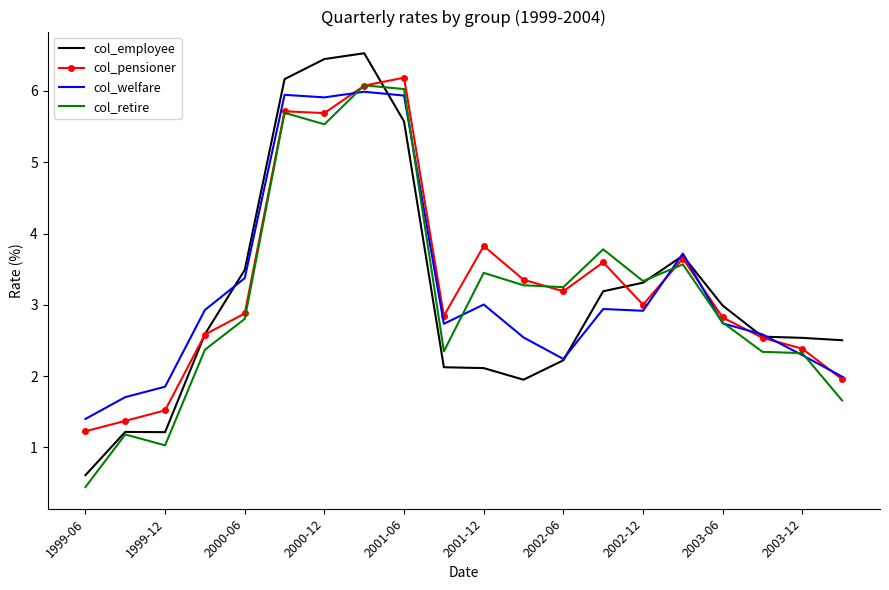

Which series has the largest range (max minus min)?

col_employee